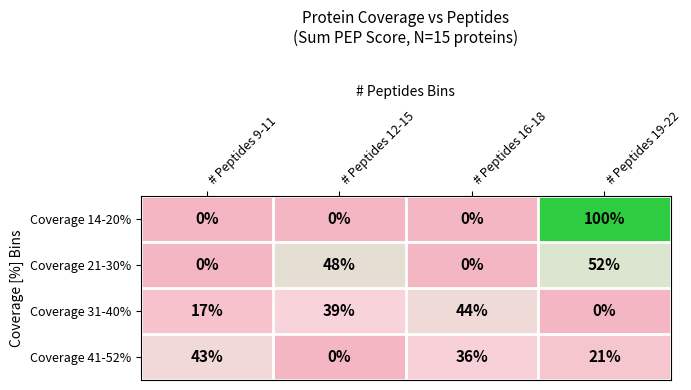

True or false: Coverage 31-40% has a value of 67 at # Peptides 16-18.

False